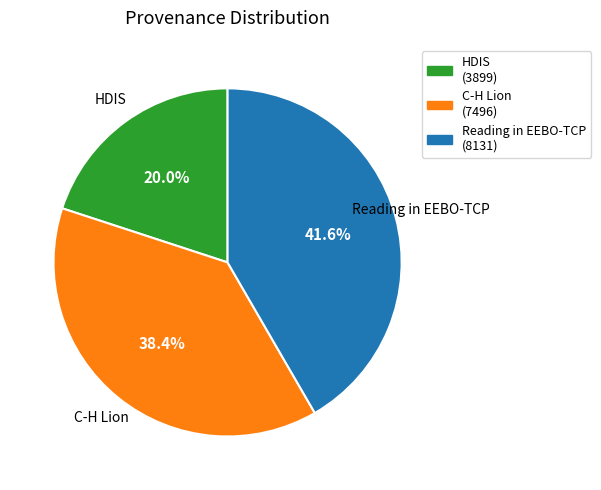

To the nearest percent, what percentage of the pie is C-H Lion?

38%